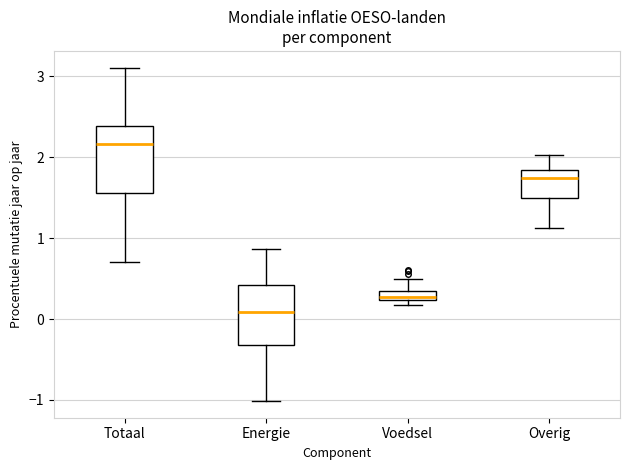

Where is the upper edge of the box for Voedsel on the y-axis? The values are not printed on the chart, so give them approximately, as read against the axis.

0.3